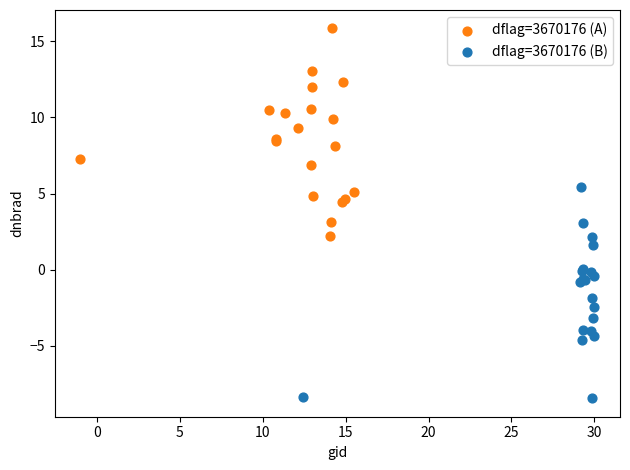

Which series contains the highest Y value?

dflag=3670176 (A)